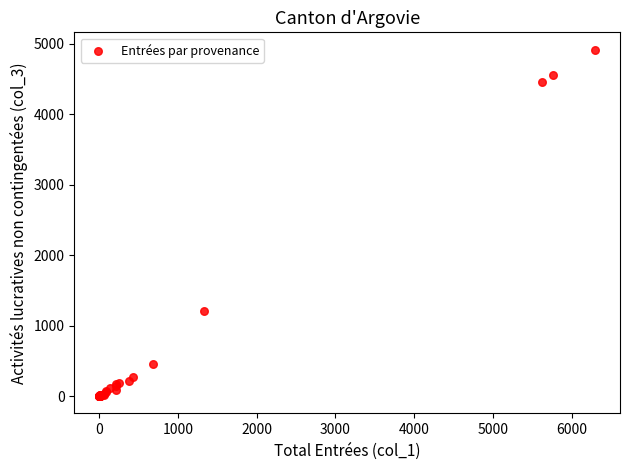

What Y value in the scatter plot is closest to 2459?

1205